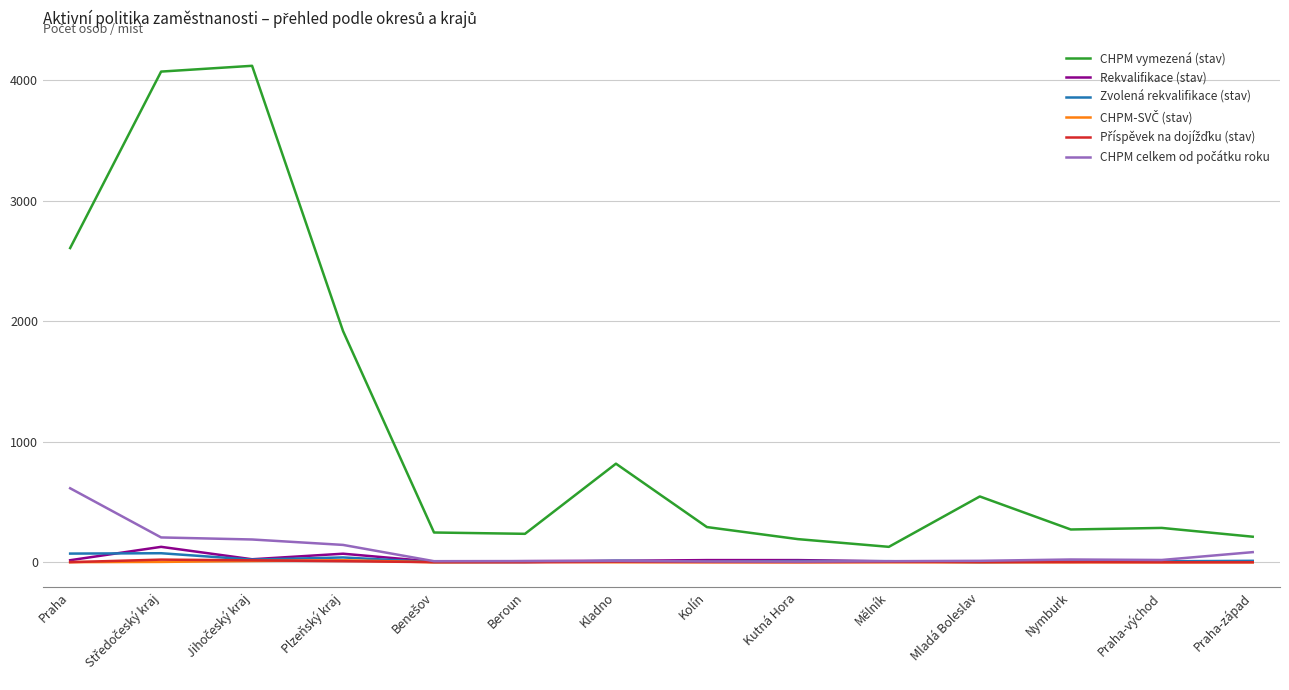

What is the difference between the highest and lowest values at Beroun?

236